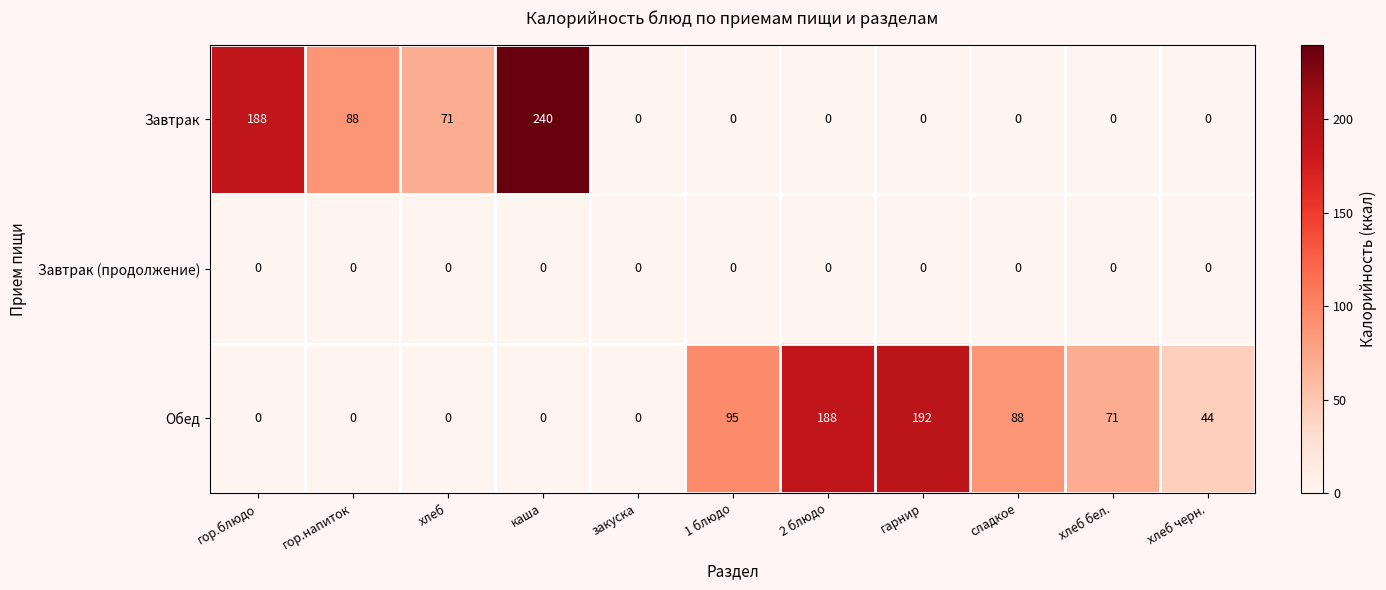

List the series in order of their peak value, highest first.

Завтрак, Обед, Завтрак (продолжение)